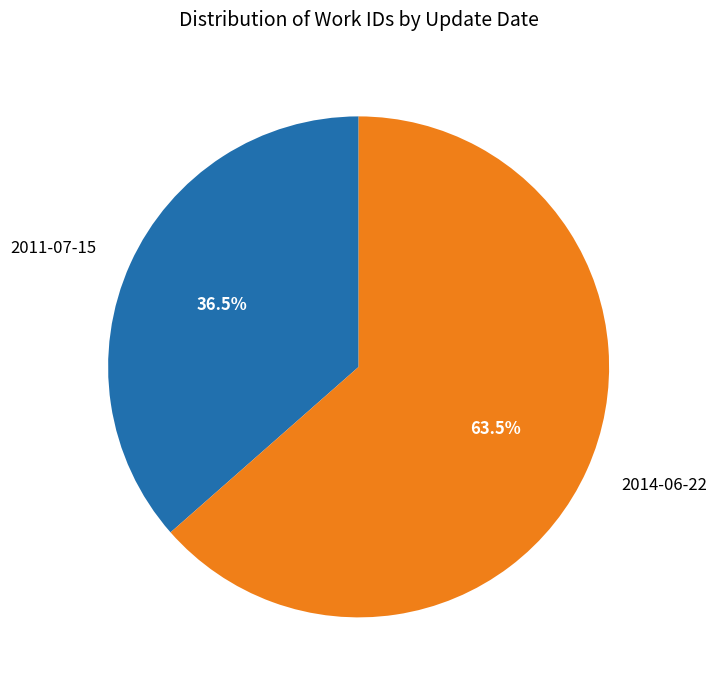

Which category has the smallest portion of the pie?

2011-07-15